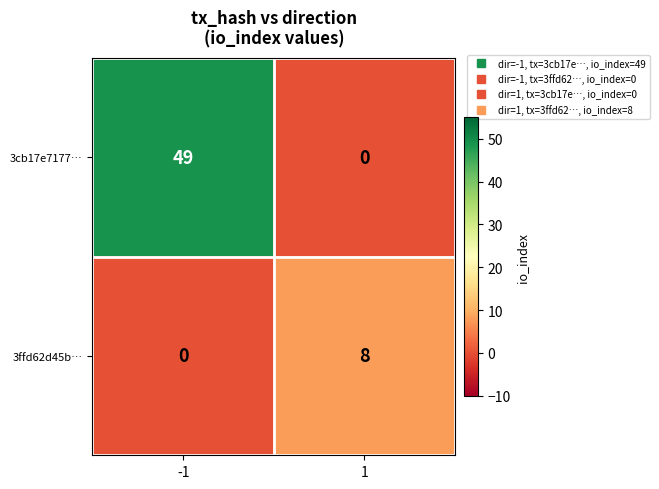

What is the total value across all series at -1?

49